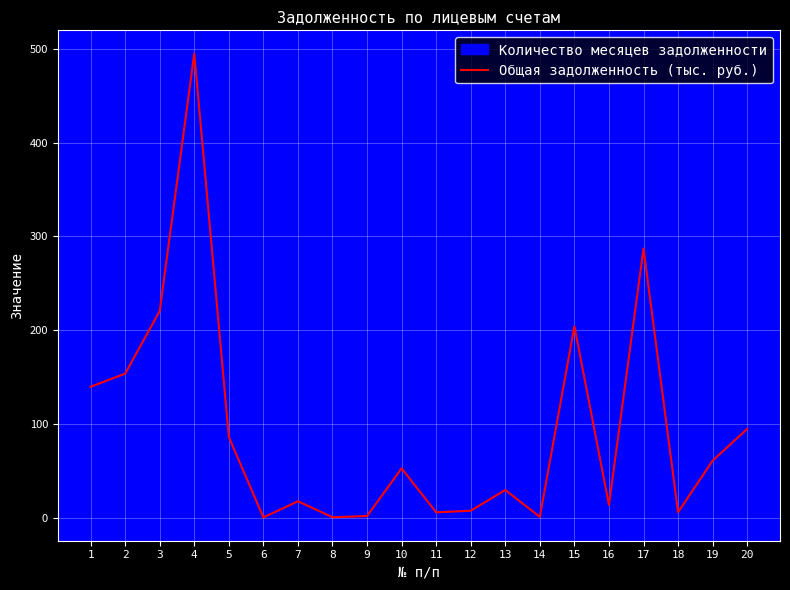

What is the value of the 15th point from the left?

204.0